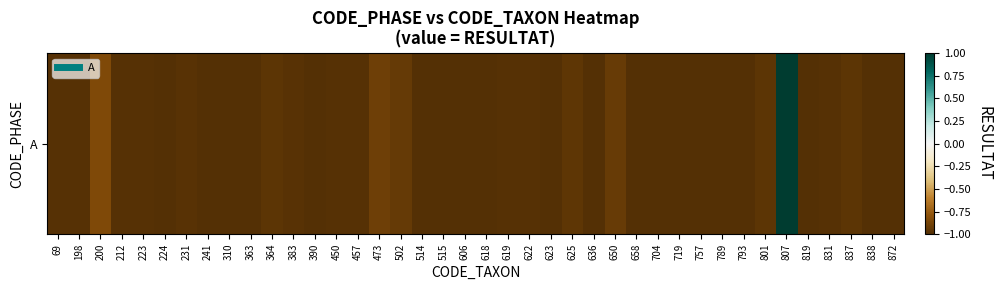

Reading right to left, transcribe all the data shown in this chart.

-1.0	-1.0	-1.0	-1.0	-1.0	1.0	-1.0	-1.0	-1.0	-1.0	-1.0	-1.0	-1.0	-0.9	-1.0	-1.0	-1.0	-1.0	-1.0	-1.0	-1.0	-1.0	-1.0	-0.9	-0.9	-1.0	-1.0	-1.0	-1.0	-1.0	-1.0	-1.0	-1.0	-1.0	-1.0	-1.0	-1.0	-0.8	-1.0	-1.0